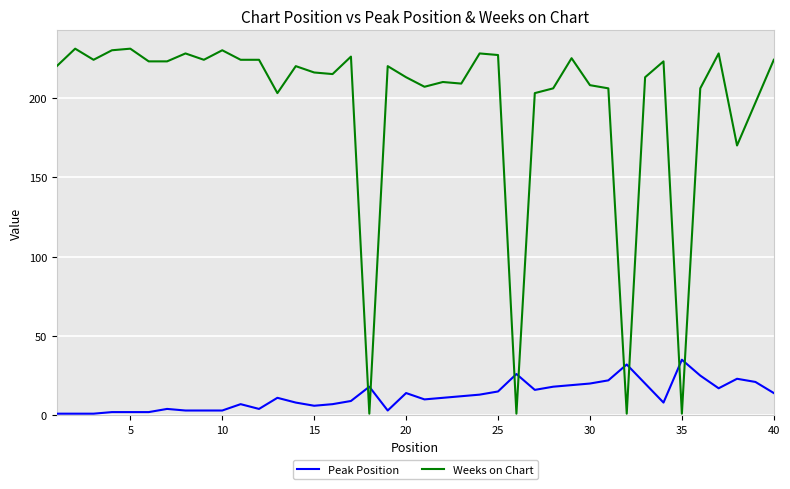

Which series has the largest range (max minus min)?

Weeks on Chart